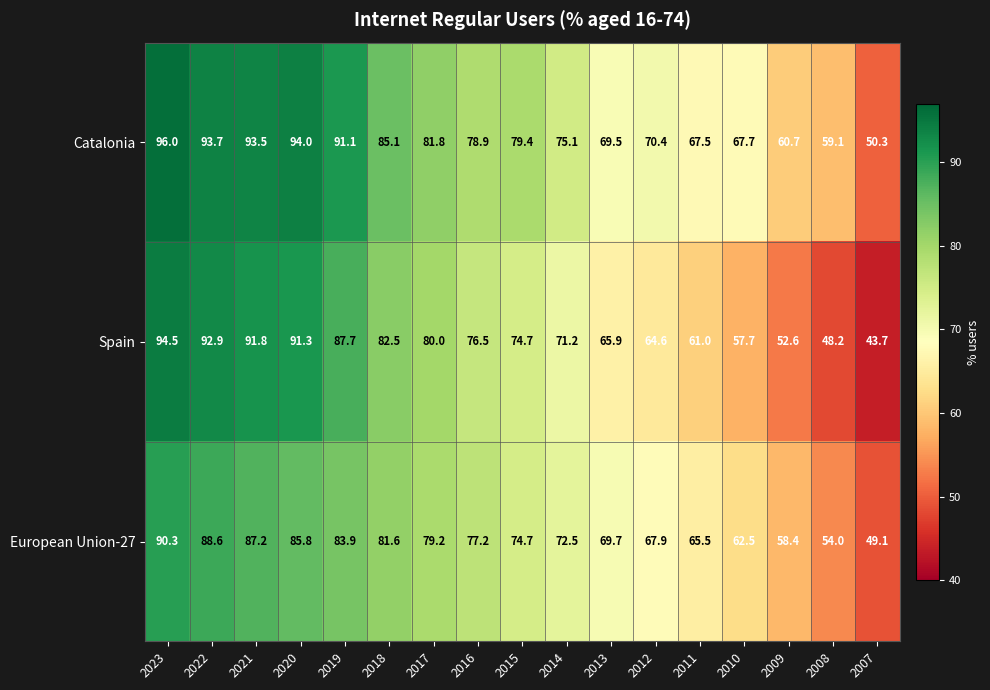

At how many categories does at least one series exceed 80?

7